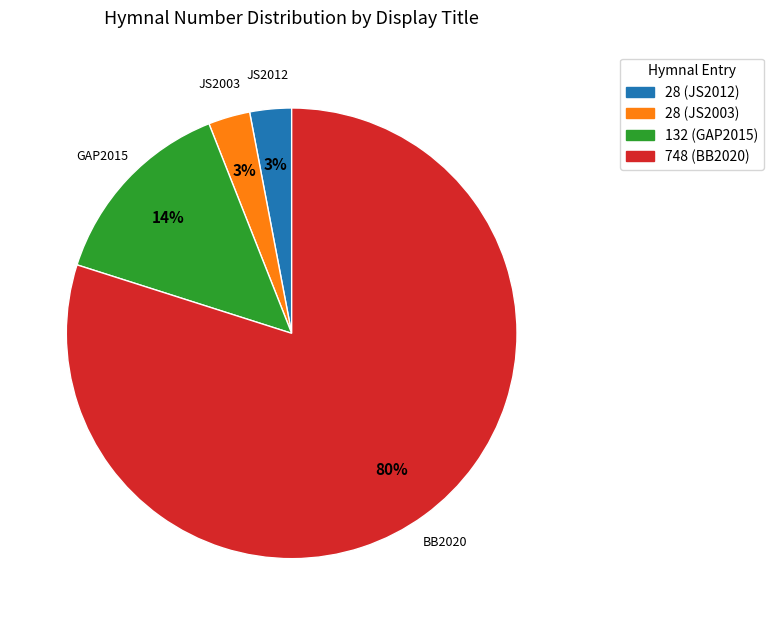

Does any single category account for the majority?

Yes